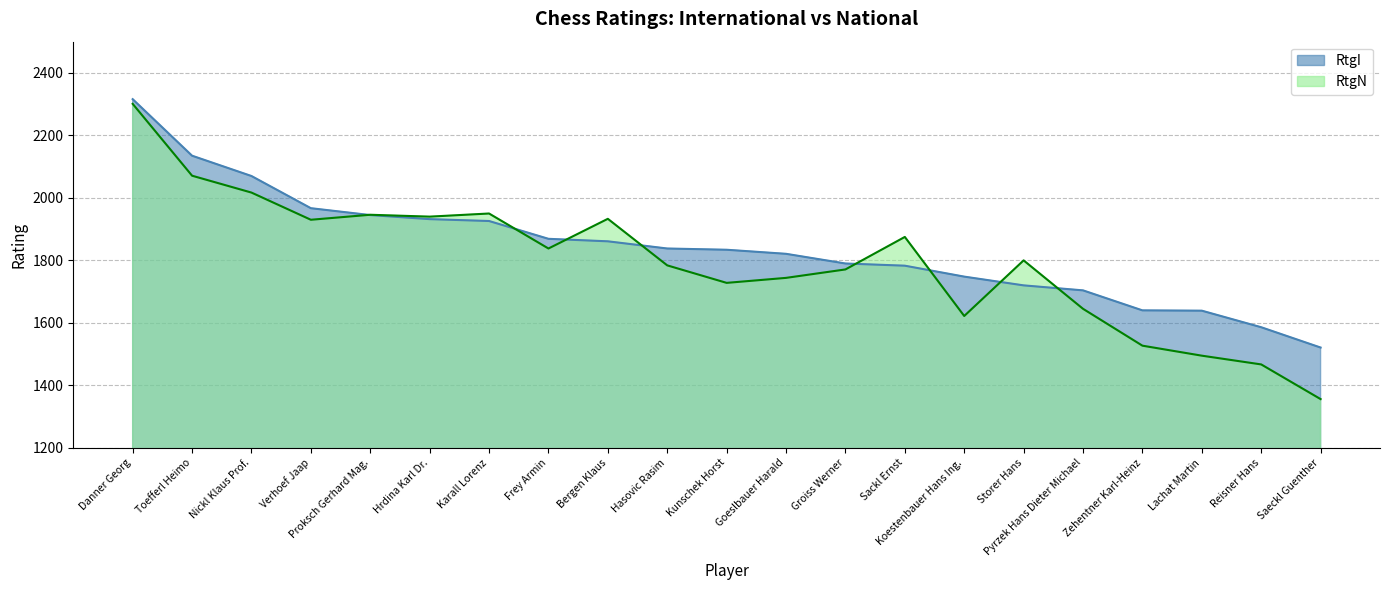

Which series ends up on top after the final intersection of RtgN and RtgI?

RtgI